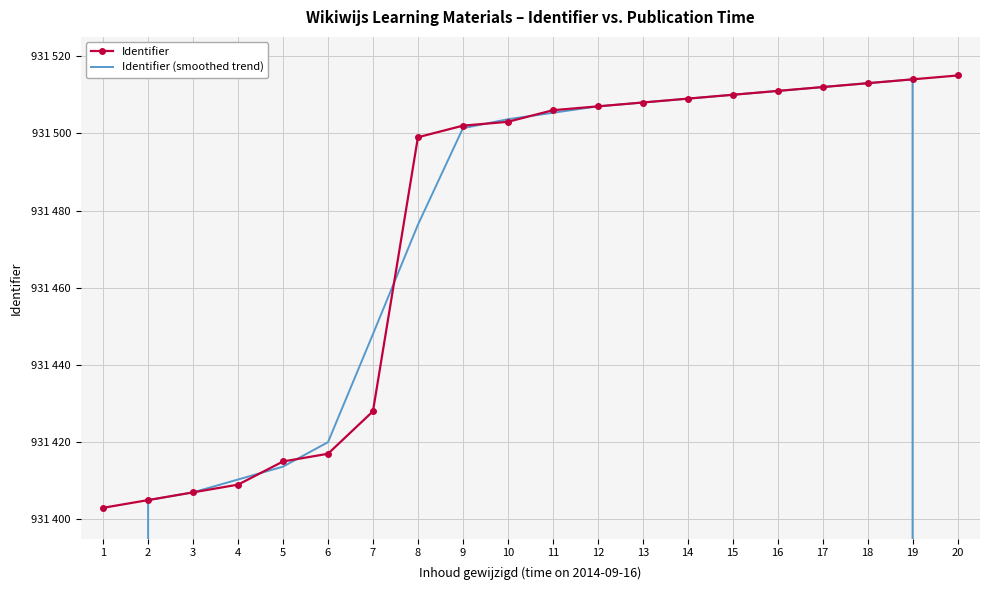

Reading left to right, extract all data points from this chart.

Identifier: 931403.0	931405.0	931407.0	931409.0	931415.0	931417.0	931428.0	931499.0	931502.0	931503.0	931506.0	931507.0	931508.0	931509.0	931510.0	931511.0	931512.0	931513.0	931514.0	931515.0
Identifier (smoothed trend): 620936.0	931405.0	931407.0	931410.3	931413.7	931420.0	931448.0	931476.3	931501.3	931503.7	931505.3	931507.0	931508.0	931509.0	931510.0	931511.0	931512.0	931513.0	931514.0	621009.7